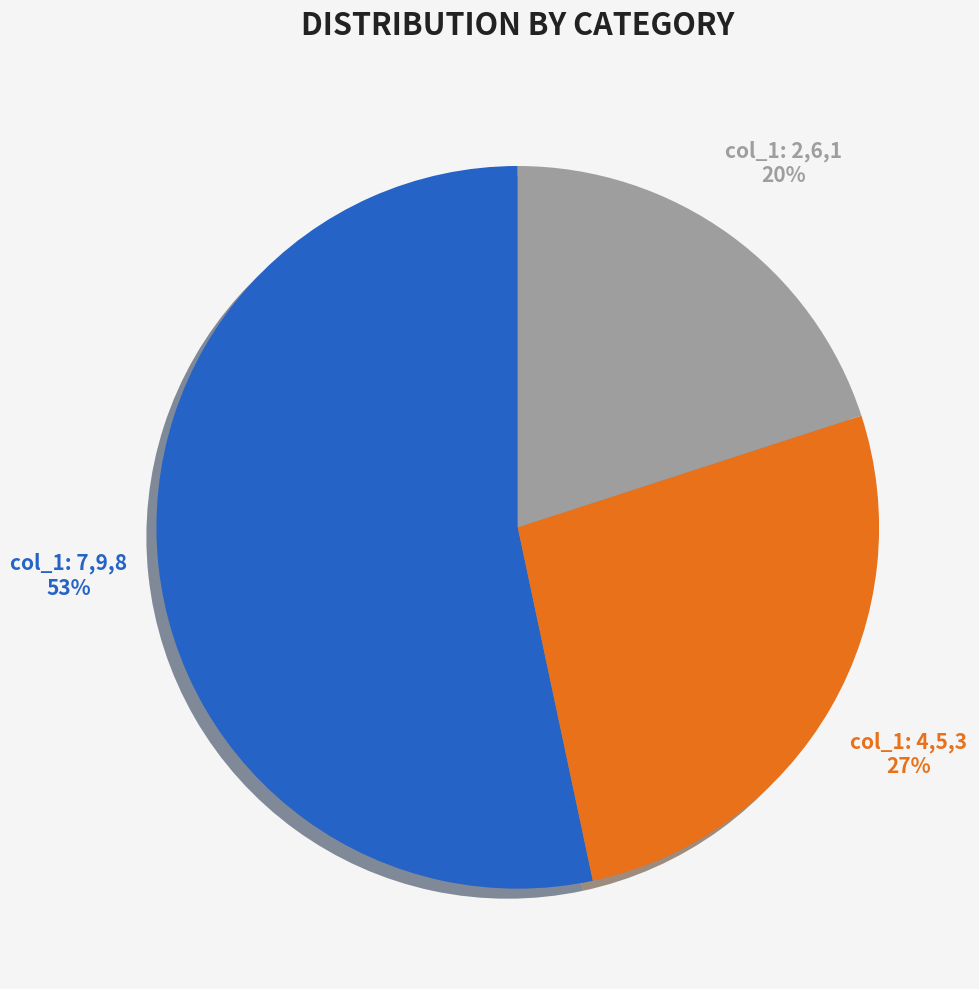

Does any single category account for the majority?

Yes